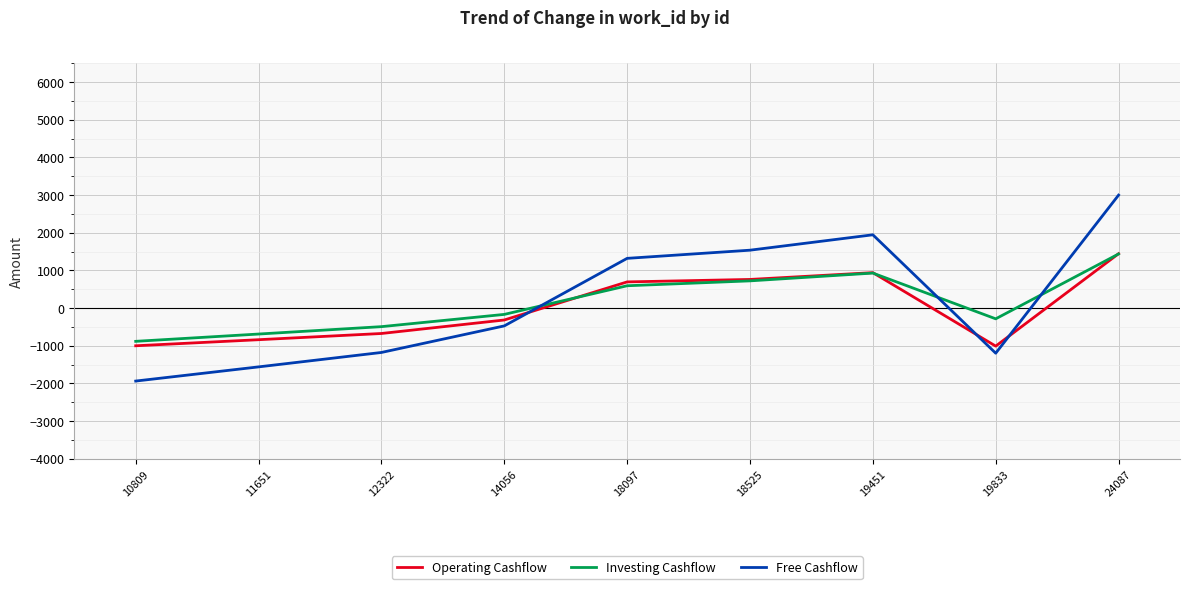

Which series ends up on top after the final intersection of Free Cashflow and Investing Cashflow?

Free Cashflow